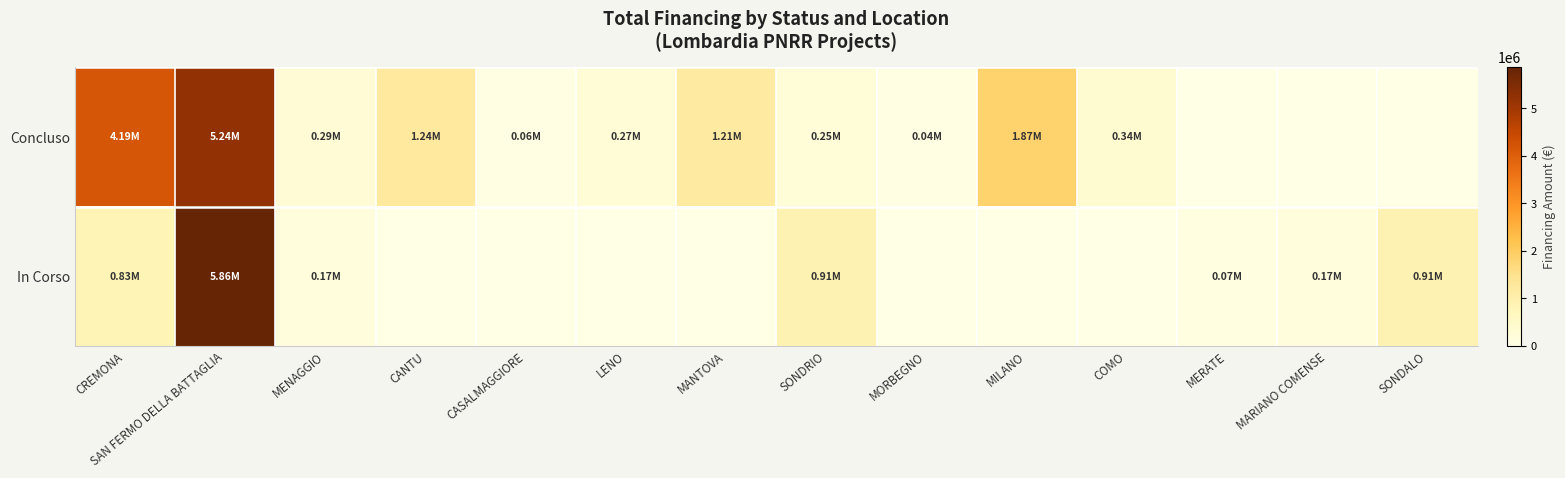

Between MENAGGIO and CASALMAGGIORE, which series saw the biggest shift?

Concluso